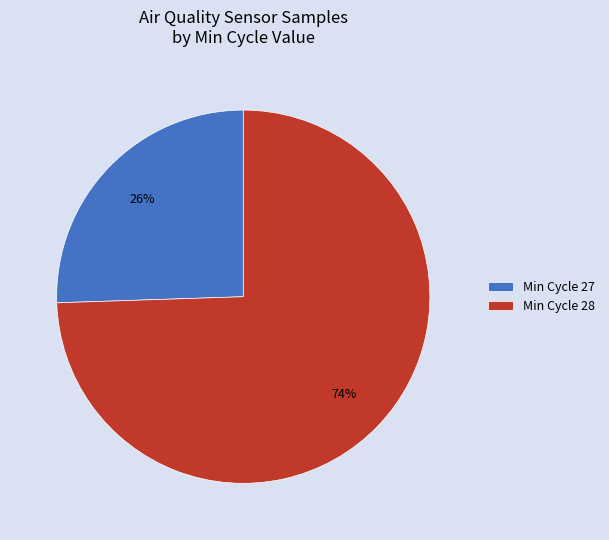

To the nearest percent, what is the average slice percentage?

50%